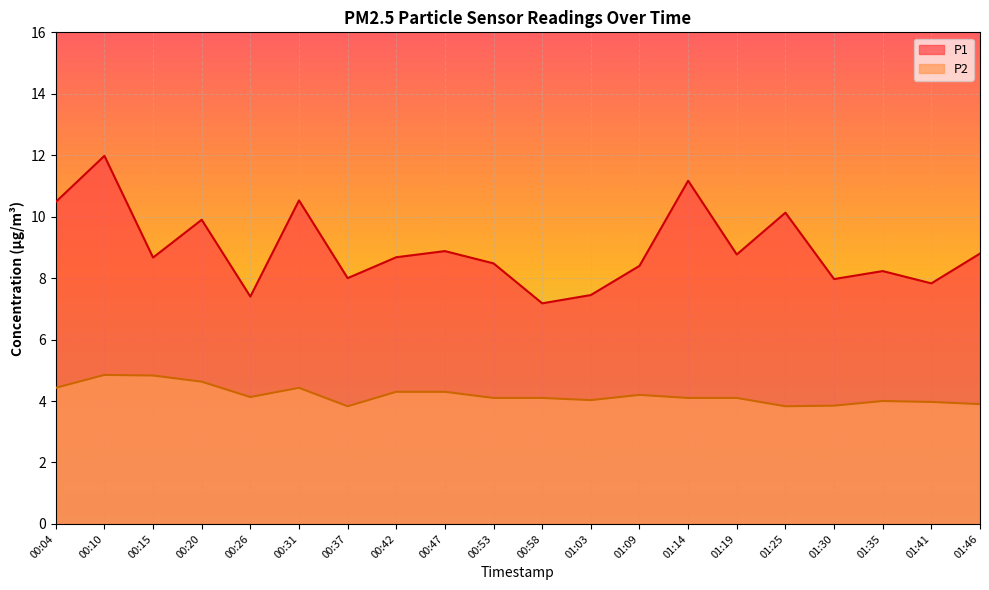

How many interior local peaks does the P2 series have?

4